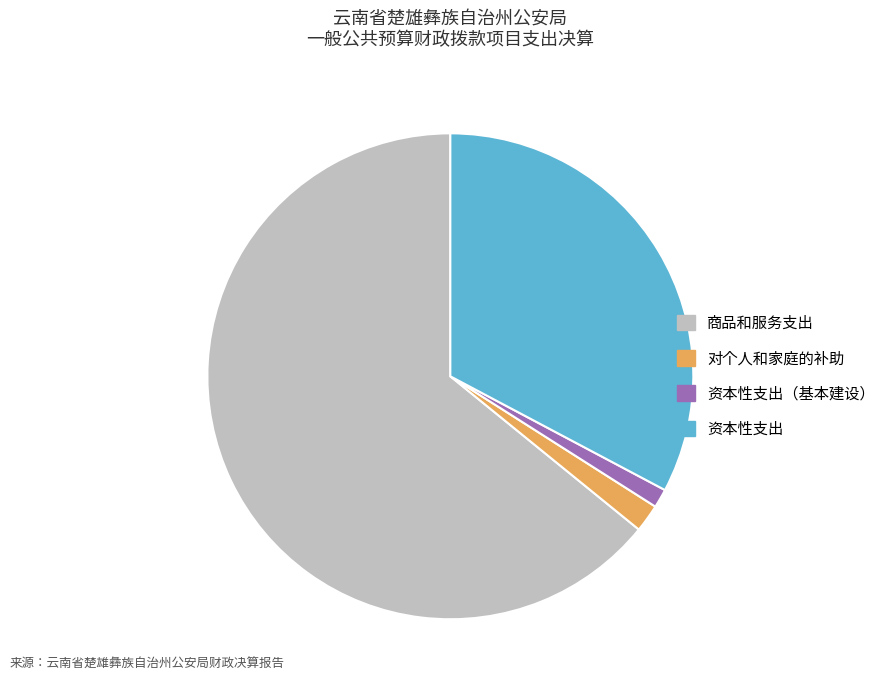

Rank the categories by value from highest to lowest.

商品和服务支出, 资本性支出, 对个人和家庭的补助, 资本性支出（基本建设）